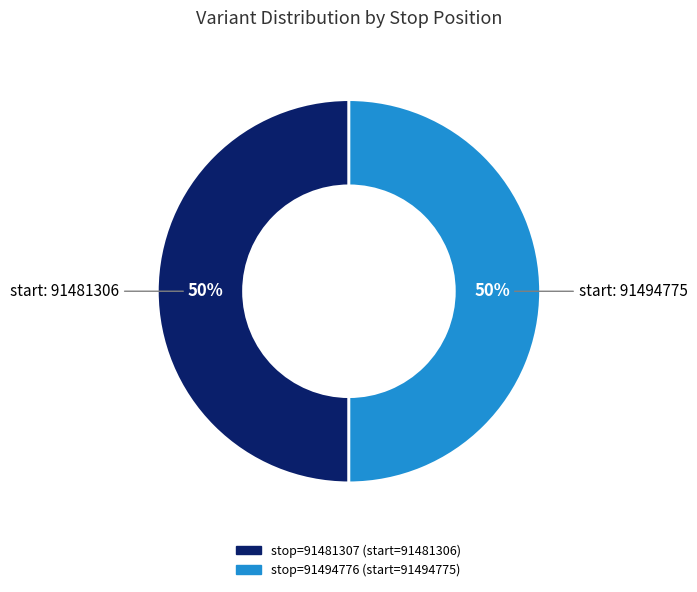

To the nearest percent, what is the average slice percentage?

50%